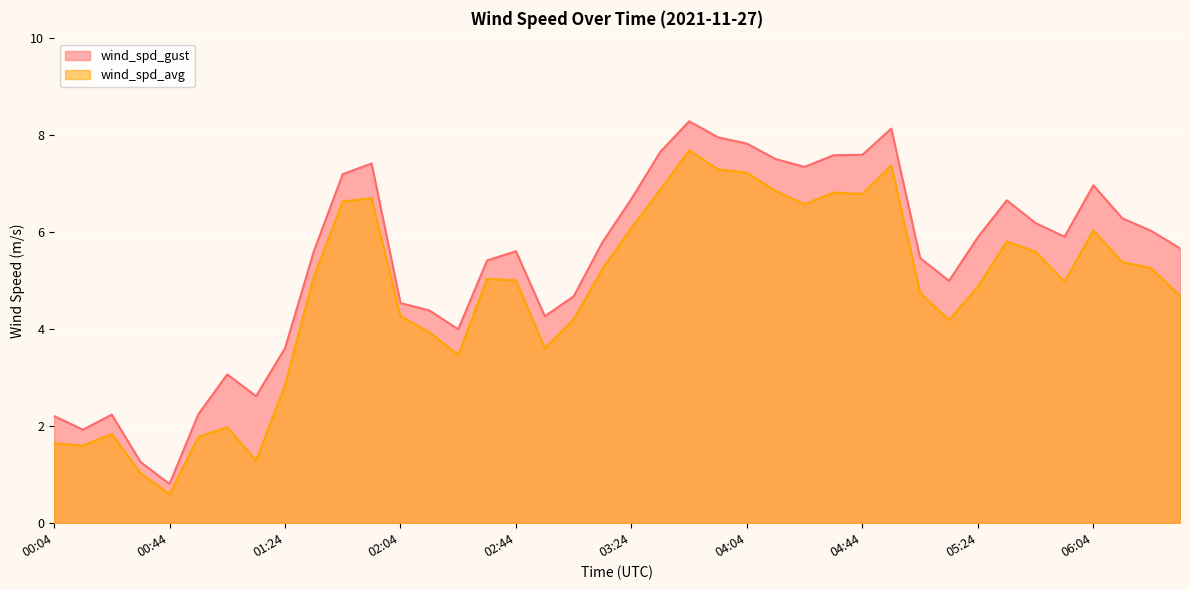

What is the minimum value for wind_spd_gust?

0.8